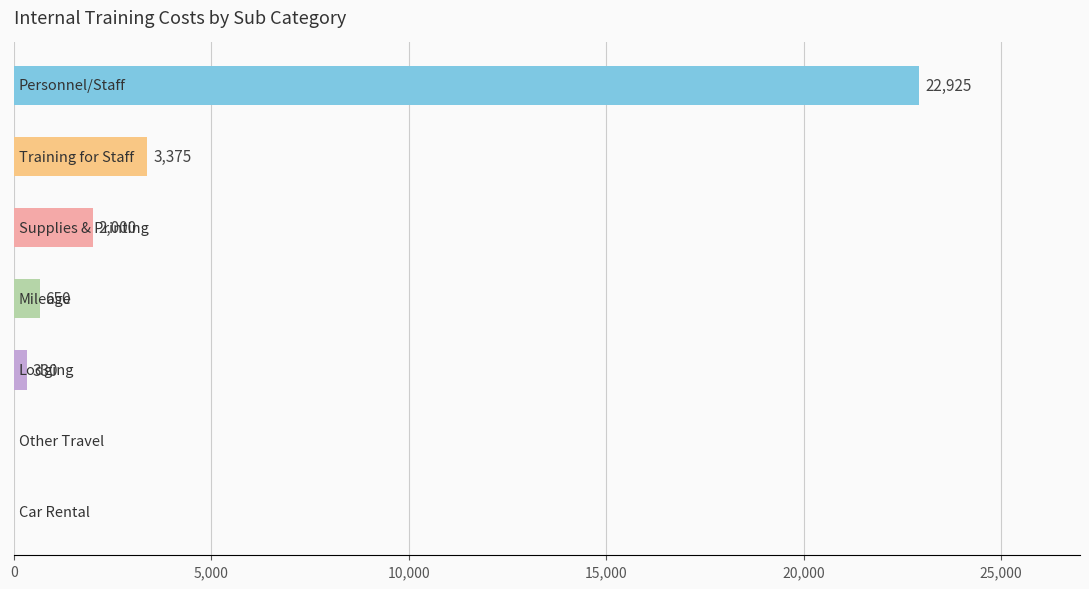

What is the sum of all values?

29280